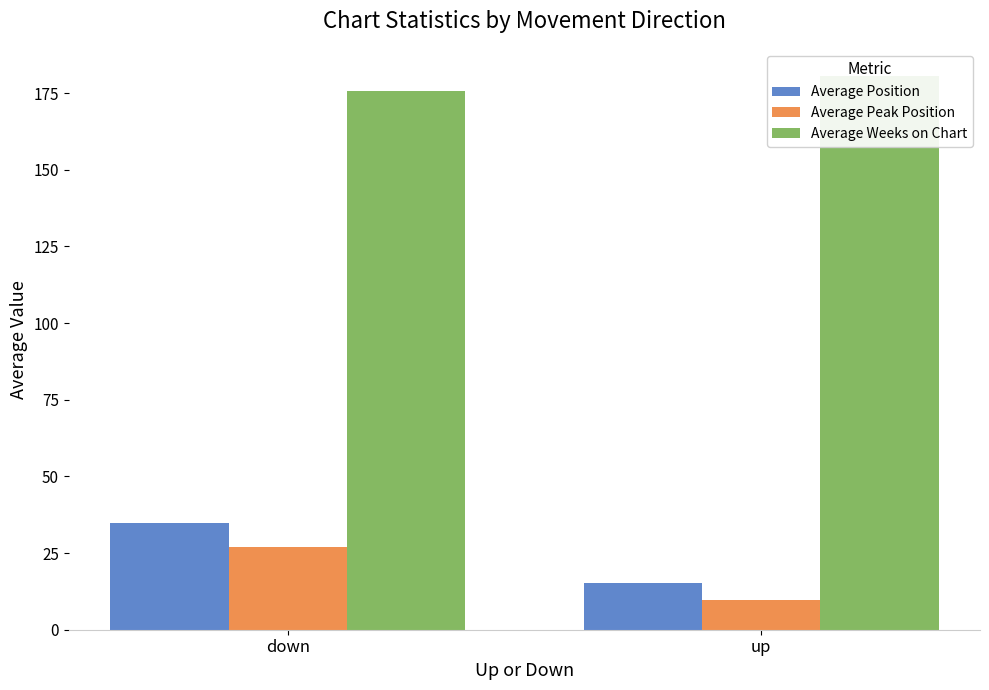

What is the label of the 1st bar from the right?

up